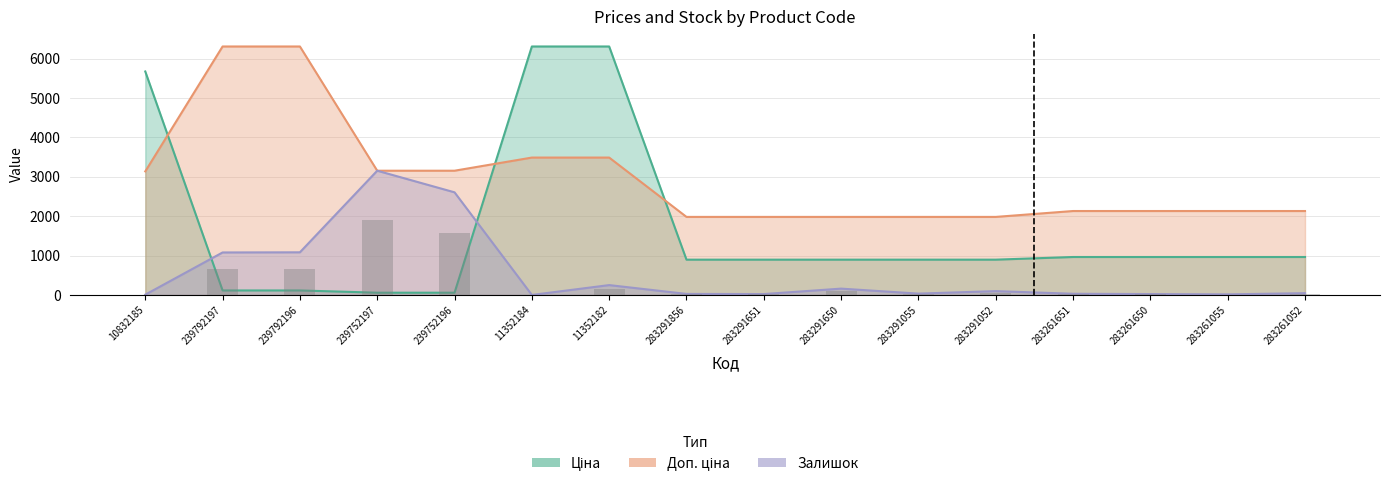

What is the value of the Залишок bar at the 15th from the left?

14.9